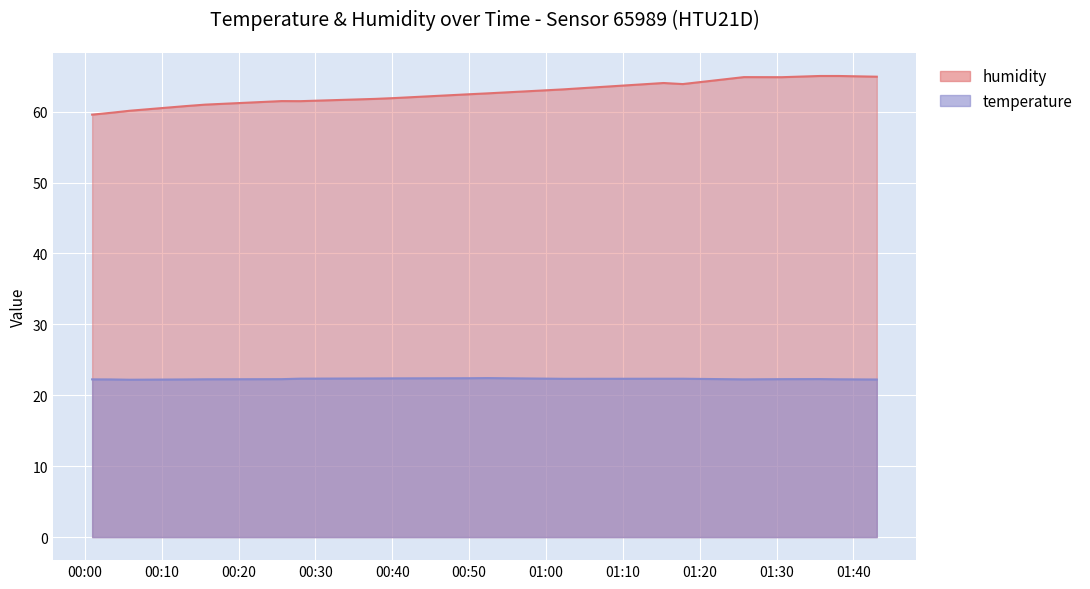

At which category does the chart reach its minimum across all series?

2023-06-22T00:05:51